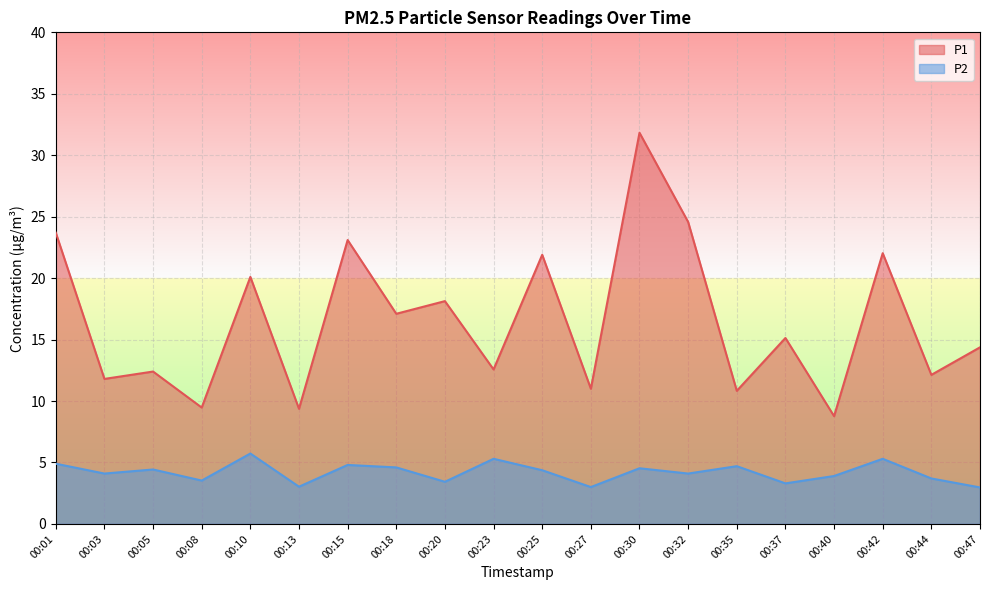

At which label is P1 closest to 20?

00:10